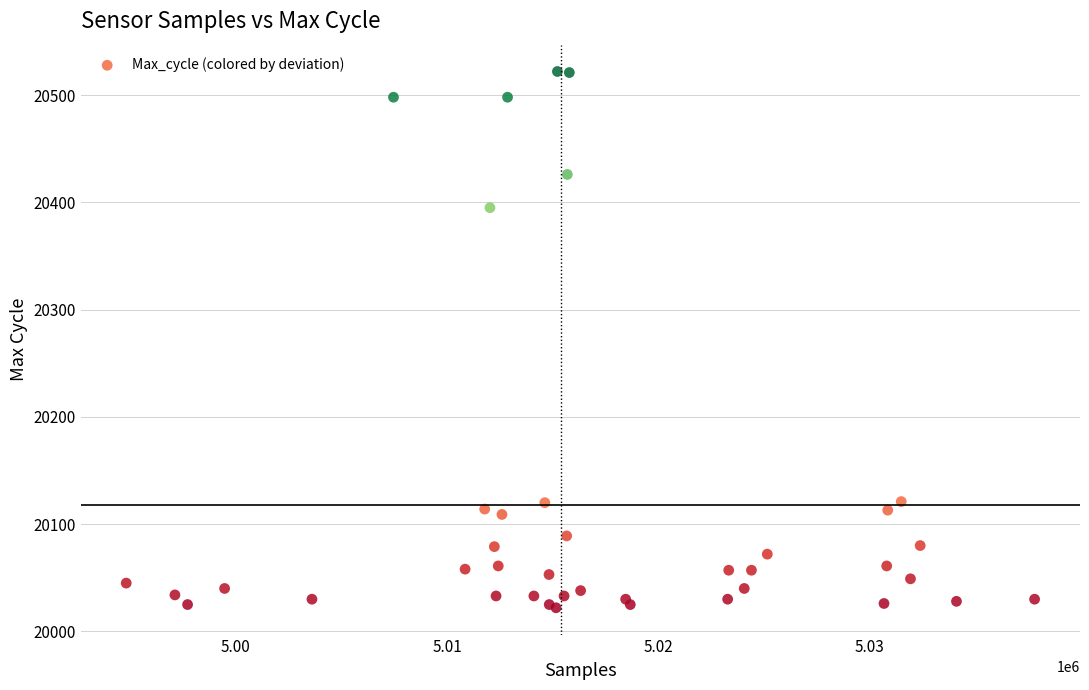

What Y value in the scatter plot is closest to 20272?

20395